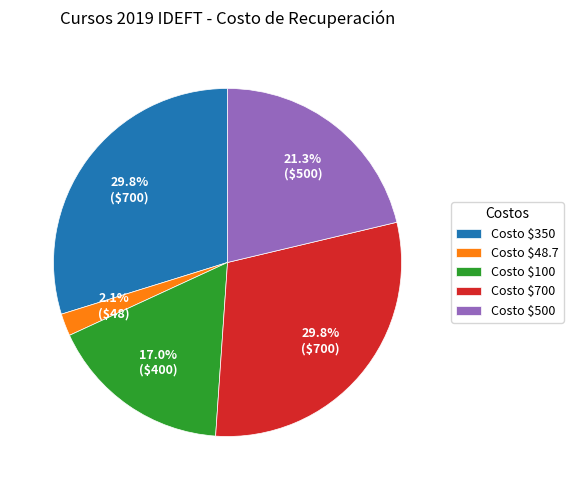

How many slices are in this pie chart?

5